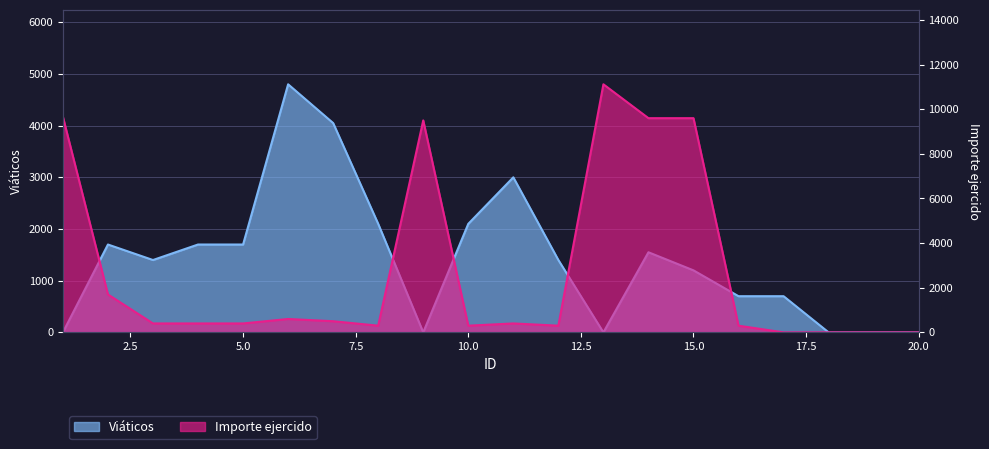

In Importe ejercido, how many points are lower than both neighbors (excluding endpoints)?

3